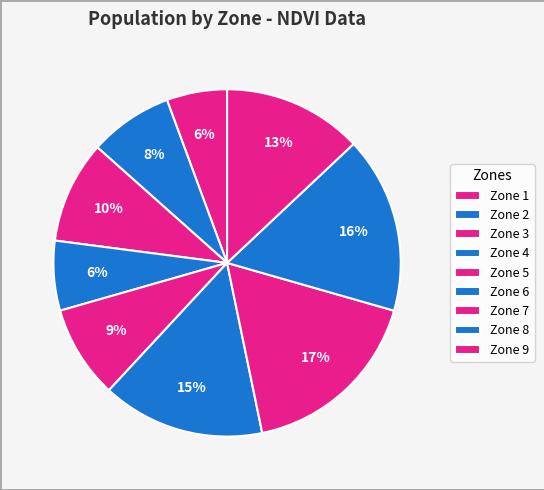

How many slices are in this pie chart?

9